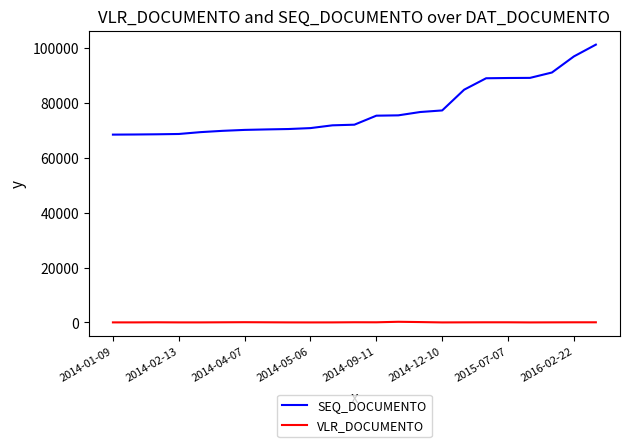

Which series has the largest total across all categories?

SEQ_DOCUMENTO